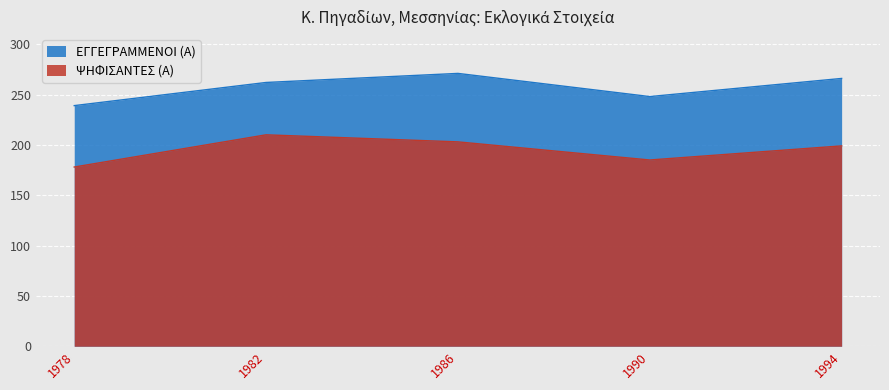

What is the minimum value for ΨΗΦΙΣΑΝΤΕΣ (Α)?

178